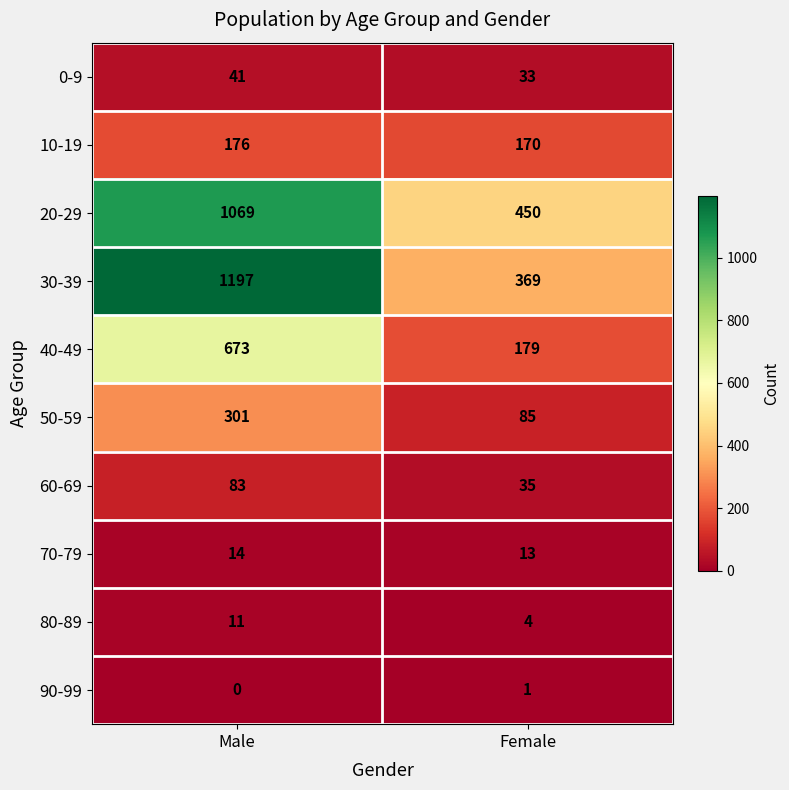

What is the sum of all 10-19 values?

346